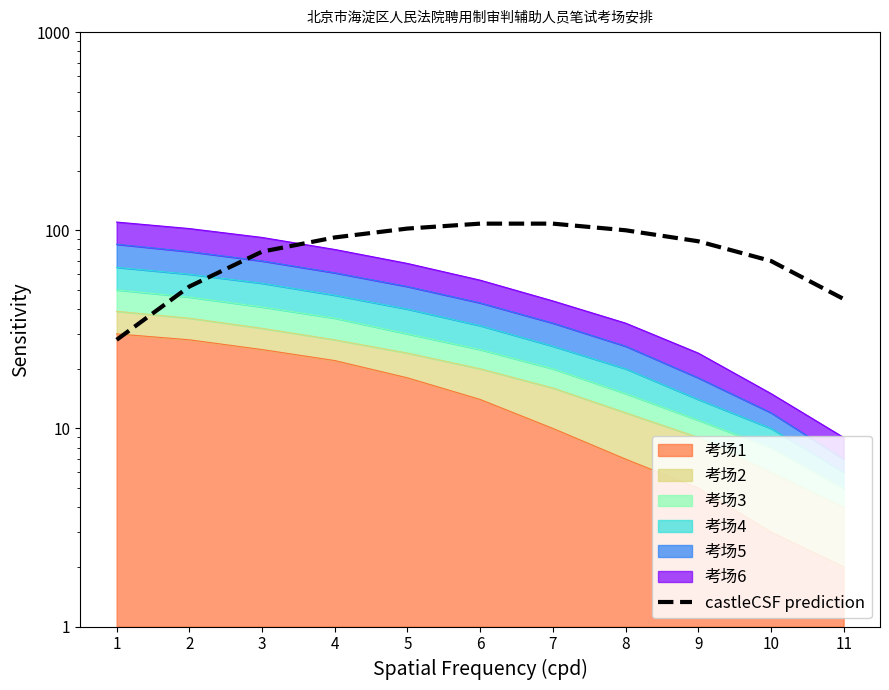

Reading left to right, what are all the values shown in this chart?

28	52	78	92	102	108	108	100	88	70	45